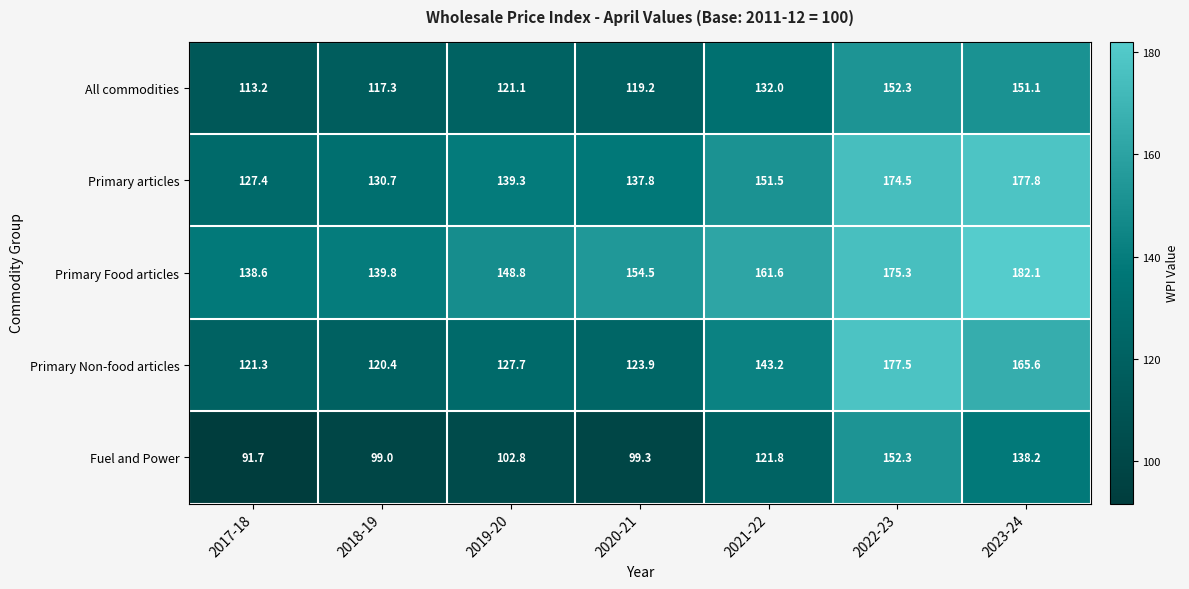

What is the difference between the highest and lowest values at 2021-22?

39.8